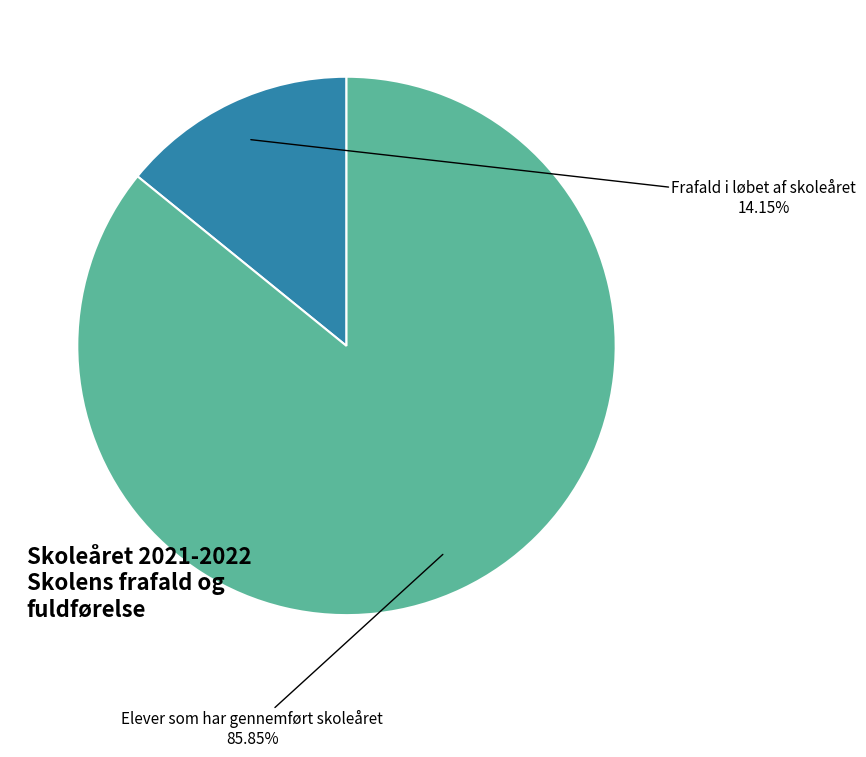

Does any single category account for the majority?

Yes